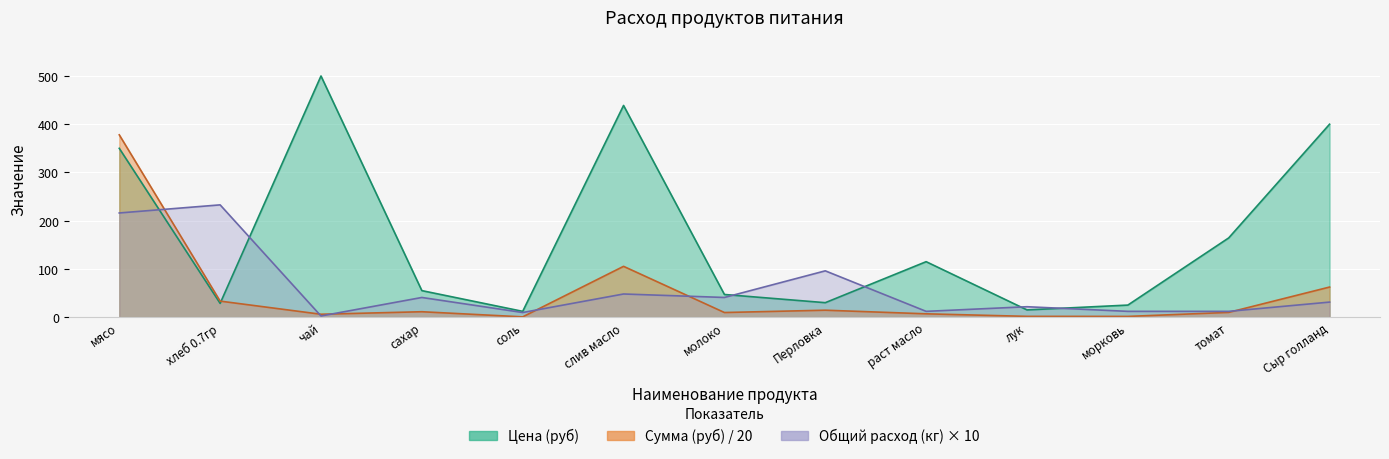

True or false: Общий расход (кг) and Сумма (руб) intersect in this chart.

True